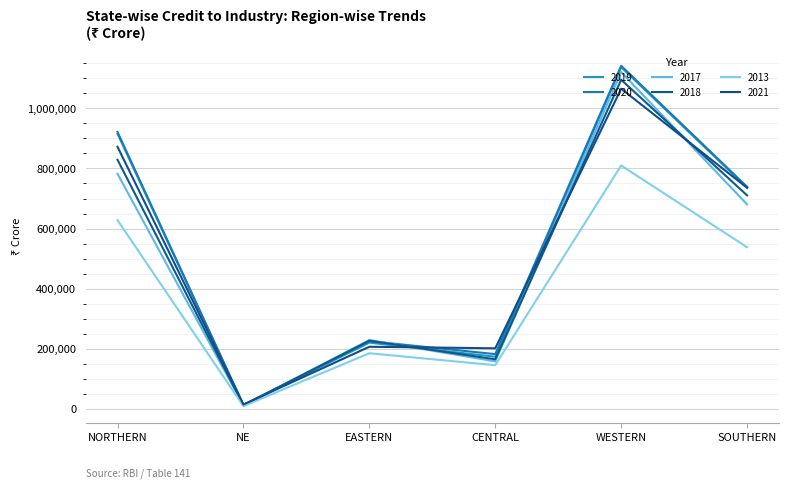

How many categories are shown in the chart?

6